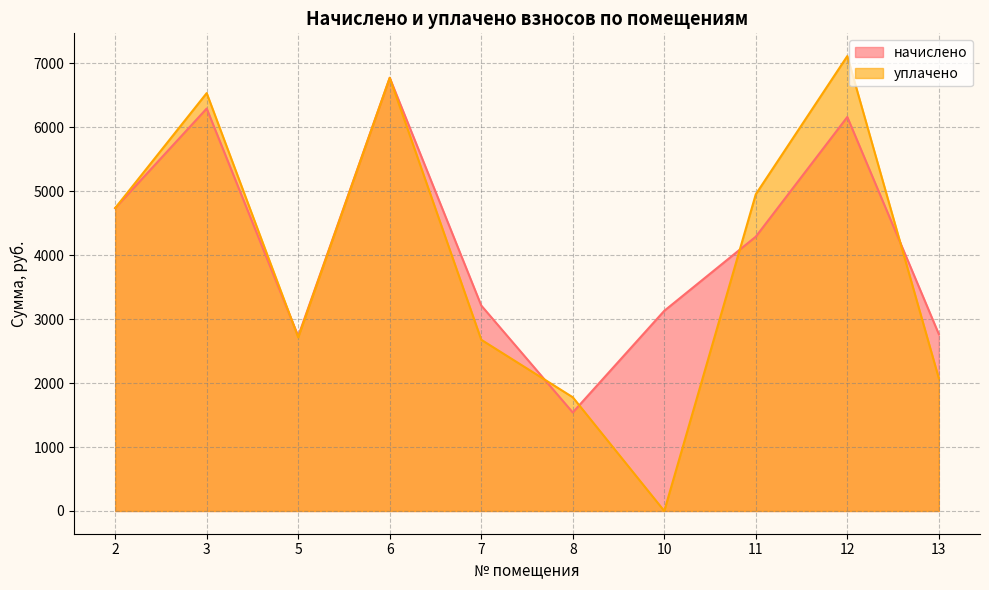

How many interior local peaks does the начислено series have?

3